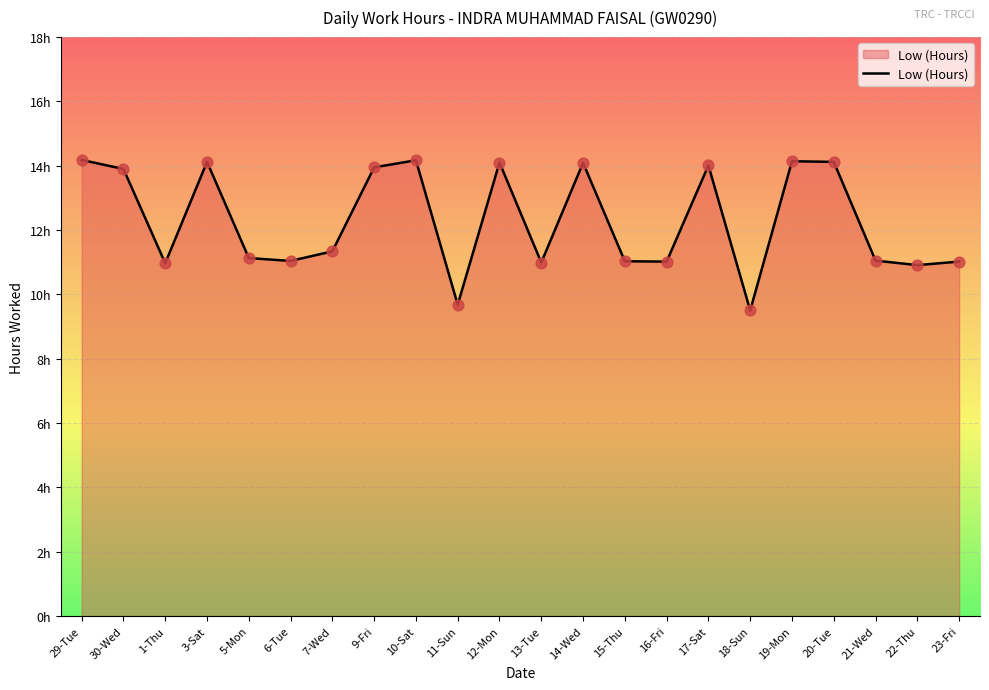

Approximately how many times larger is the value at 15-Thu compared to 7-Wed?

1.0